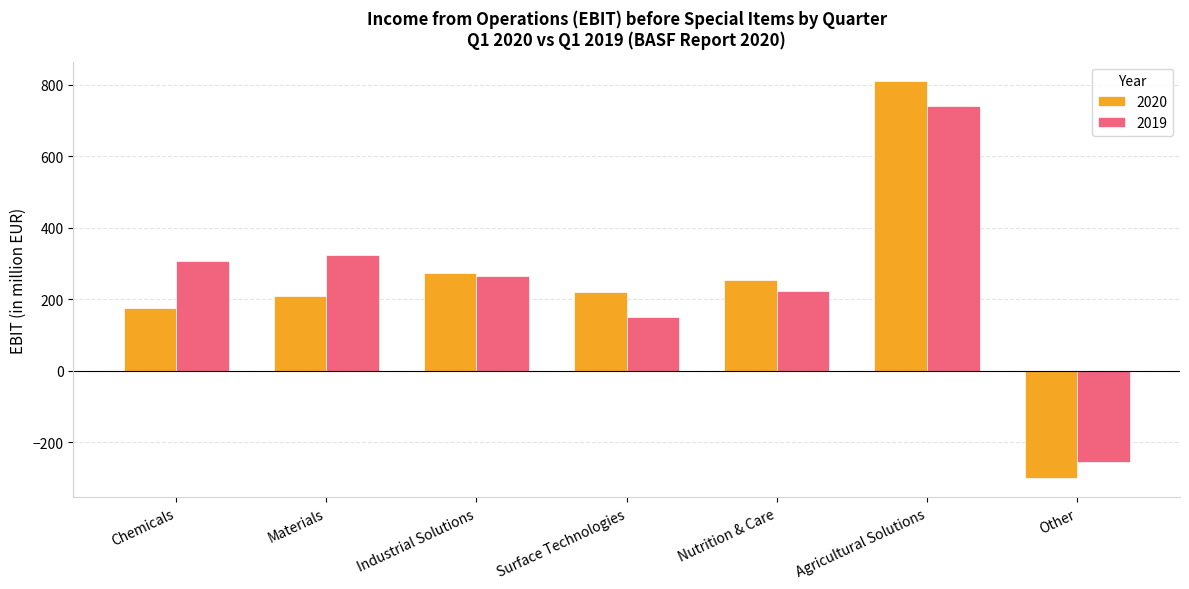

What is the difference between the maximum and minimum values in the 2020 series?

1108